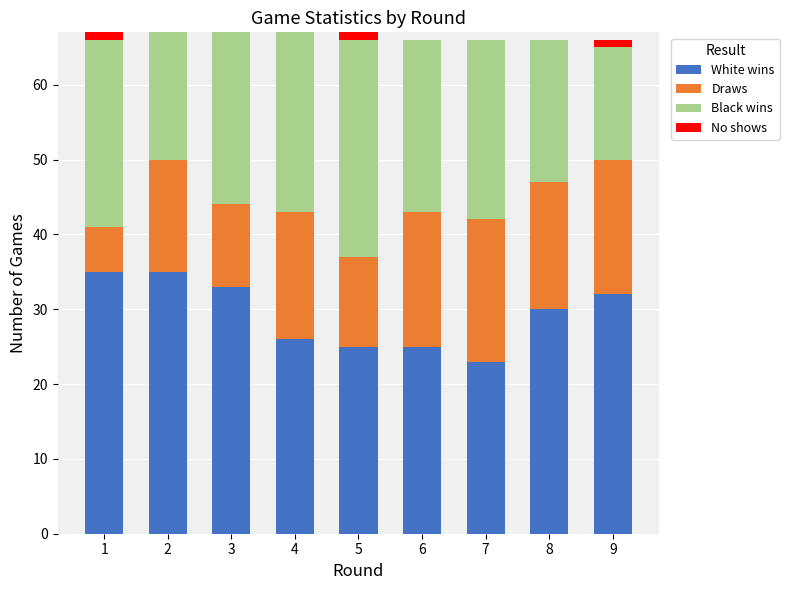

What is the total value across all series at 8?

66